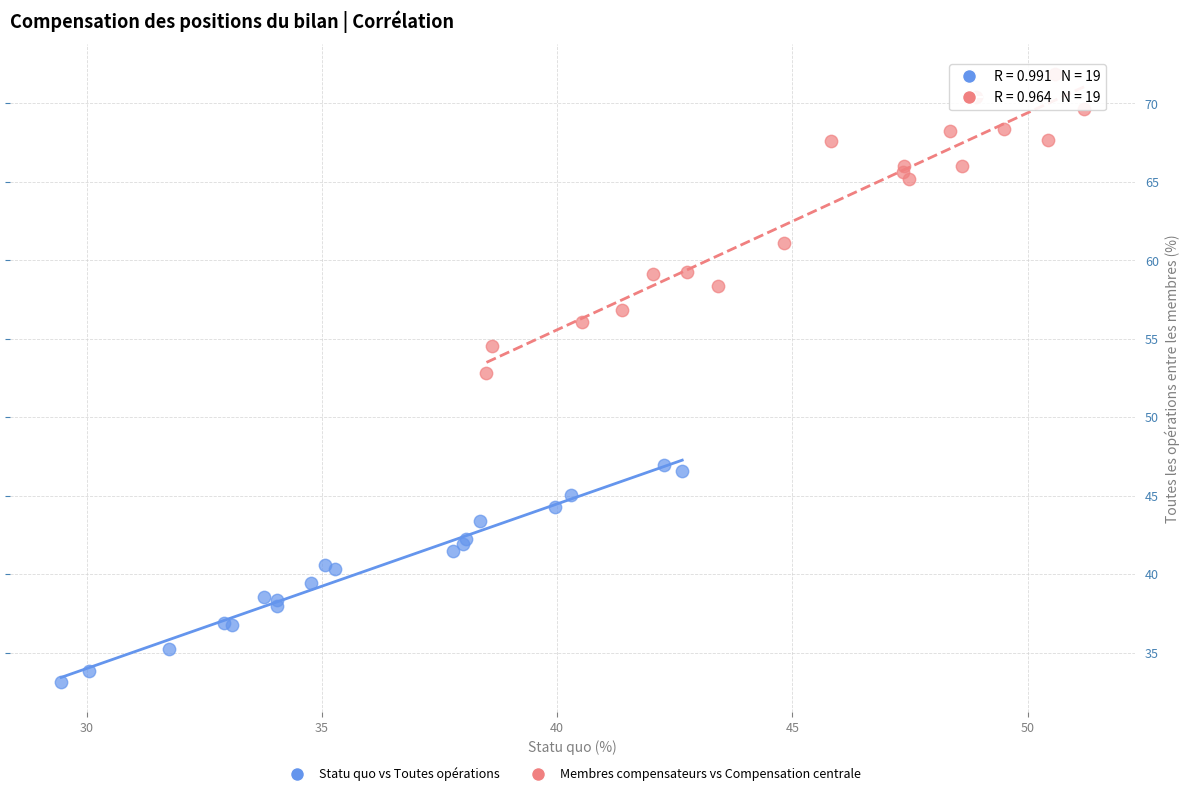

Which series reaches the minimum Y coordinate?

Statu quo vs Toutes opérations